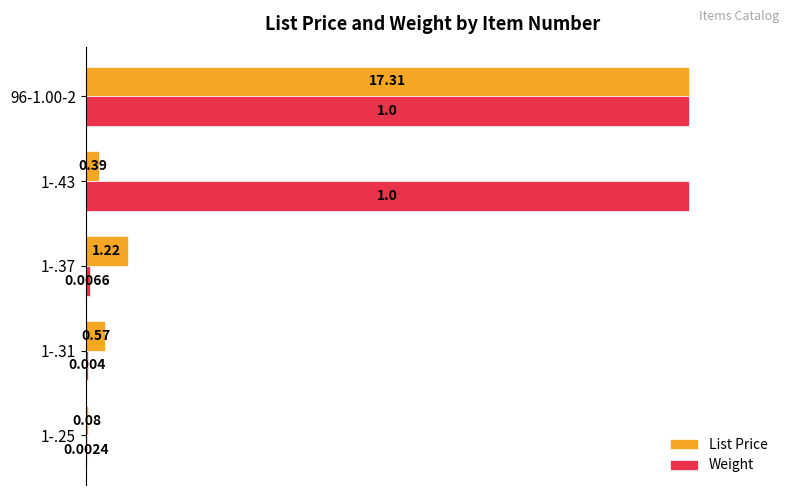

What are all the series names shown in the legend?

List Price, Weight